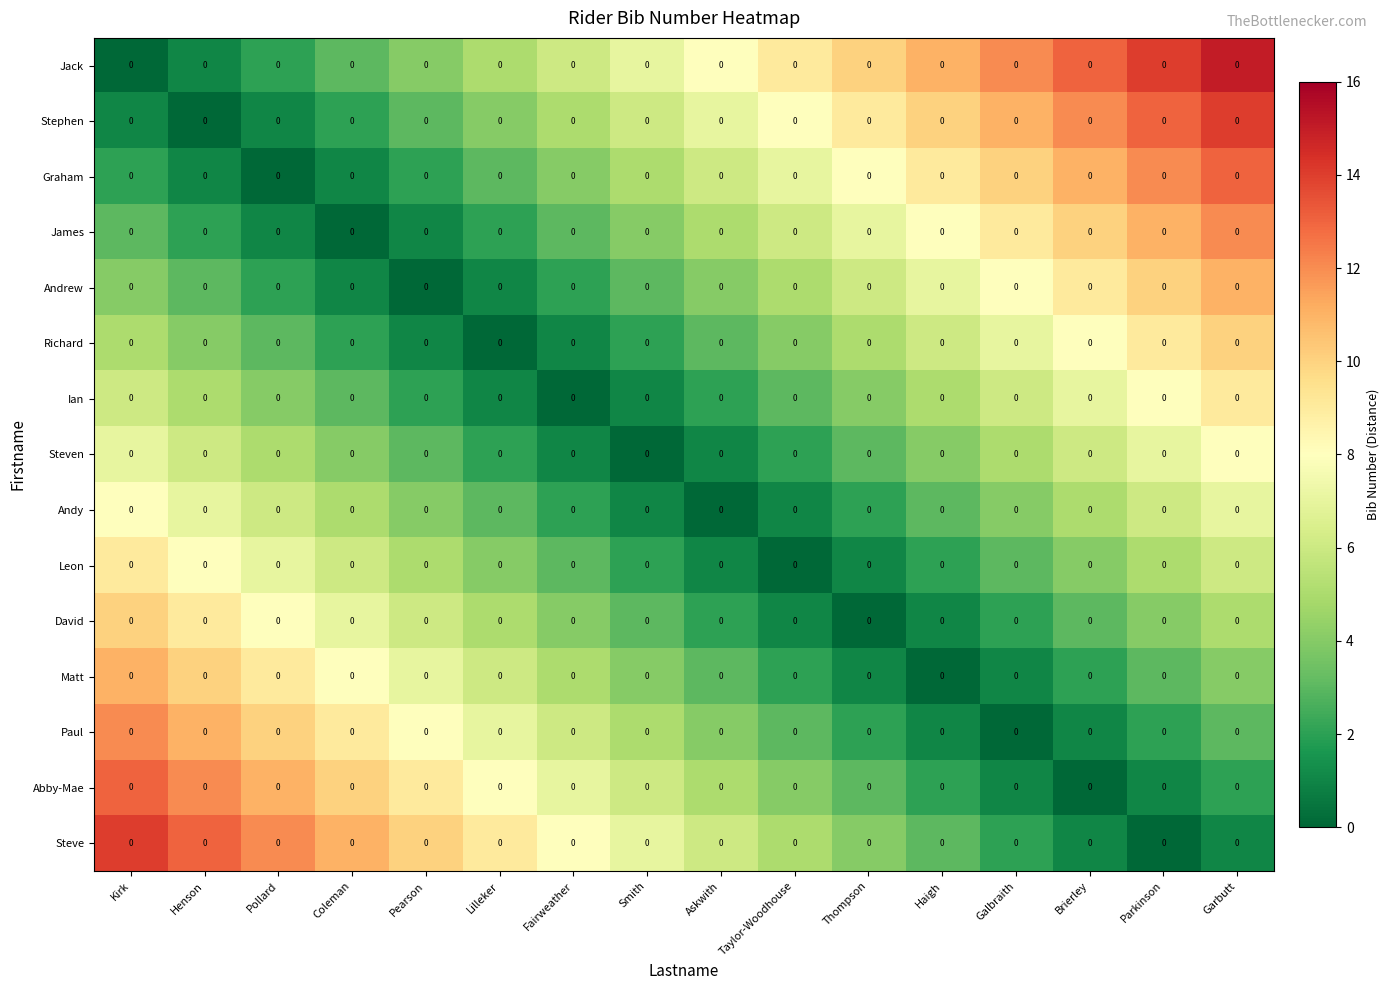

Read the Jack value at Henson.

1